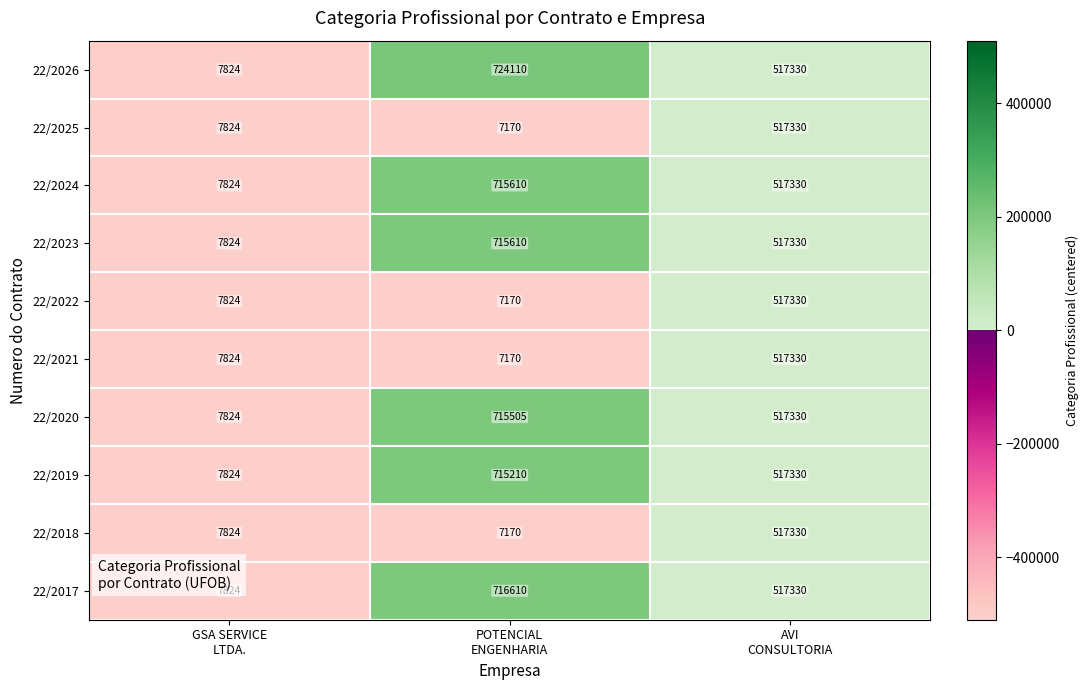

Which series has the widest spread of values?

22/2026